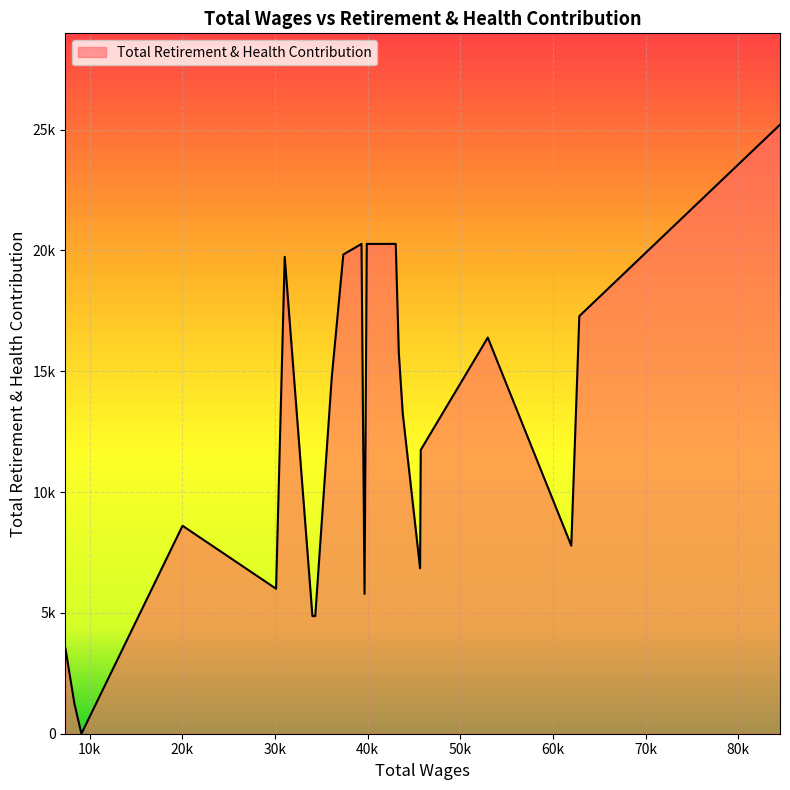

What is the maximum value shown in the chart?

25200